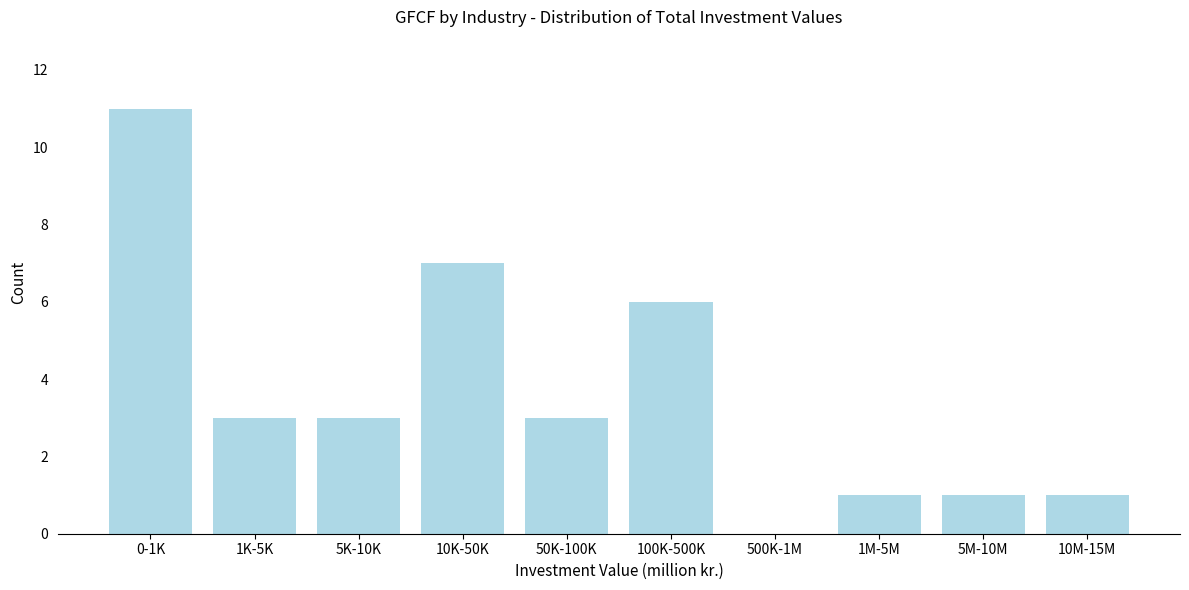

Reading left to right, extract all data points from this chart.

0-1K=11	1K-5K=3	5K-10K=3	10K-50K=7	50K-100K=3	100K-500K=6	500K-1M=0	1M-5M=1	5M-10M=1	10M-15M=1